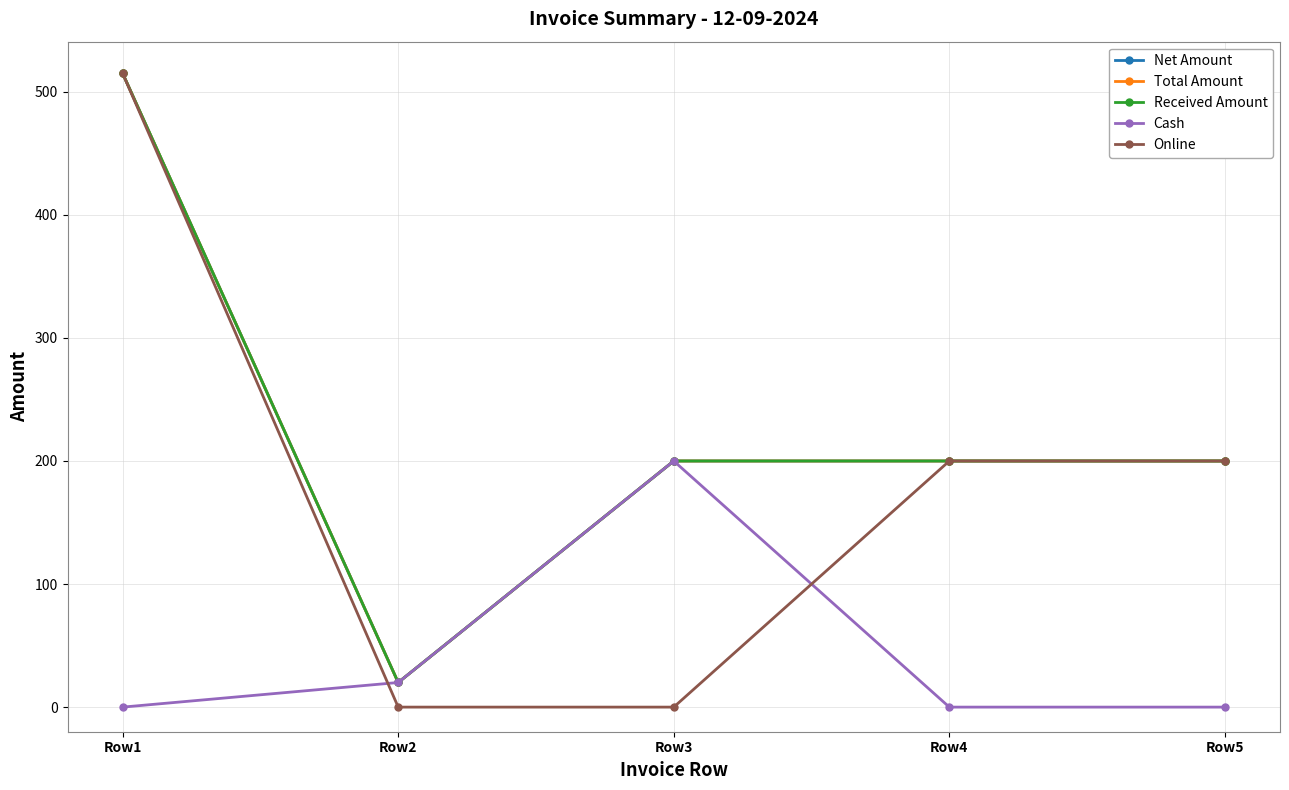

Which series changed the most between Row1 and Row5?

Net Amount